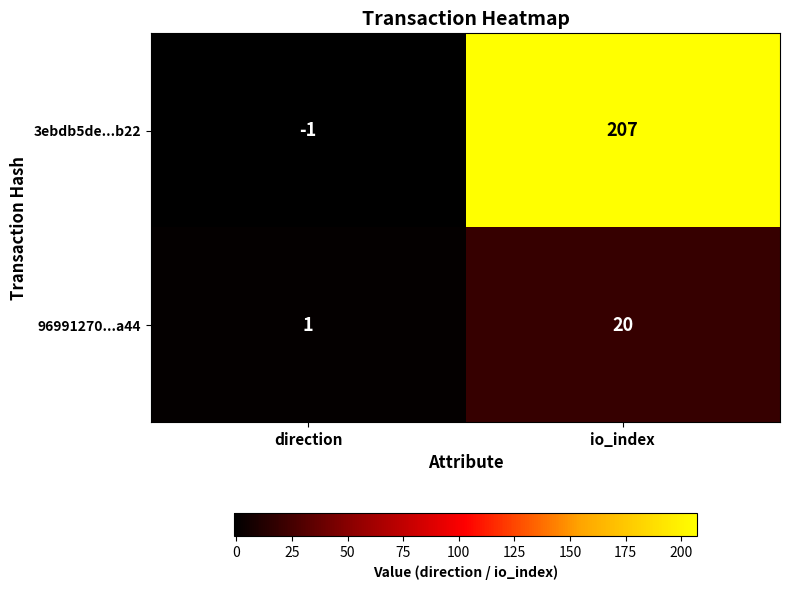

Reading left to right, transcribe all the data shown in this chart.

3ebdb5de...b22: -1	207
96991270...a44: 1	20